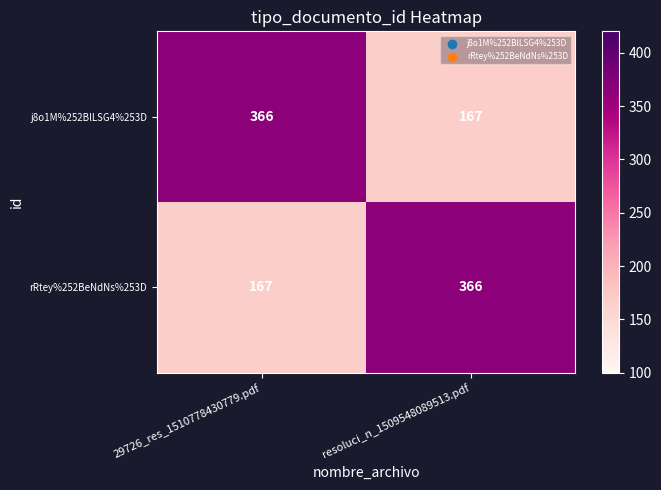

What value does the rRtey%252BeNdNs%253D series have at 29726_res_1510778430779.pdf, to the nearest 5?

165